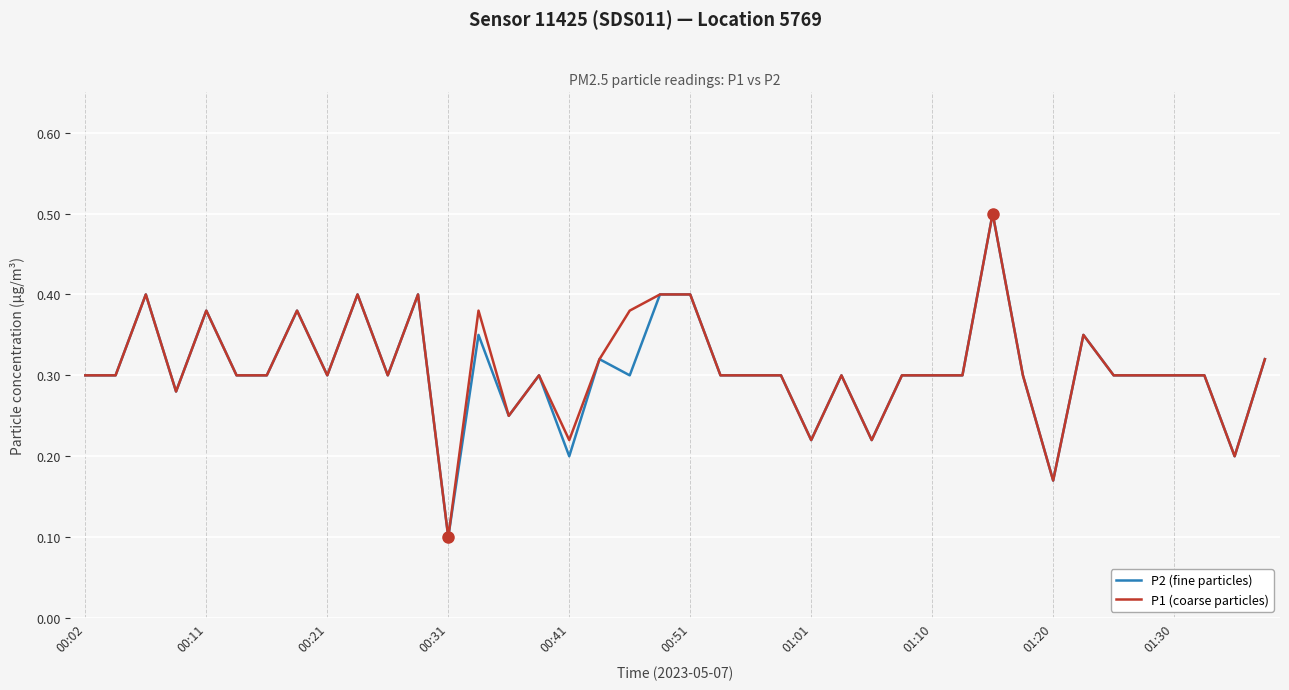

True or false: P1 (coarse particles) and P2 (fine particles) cross at least once.

False